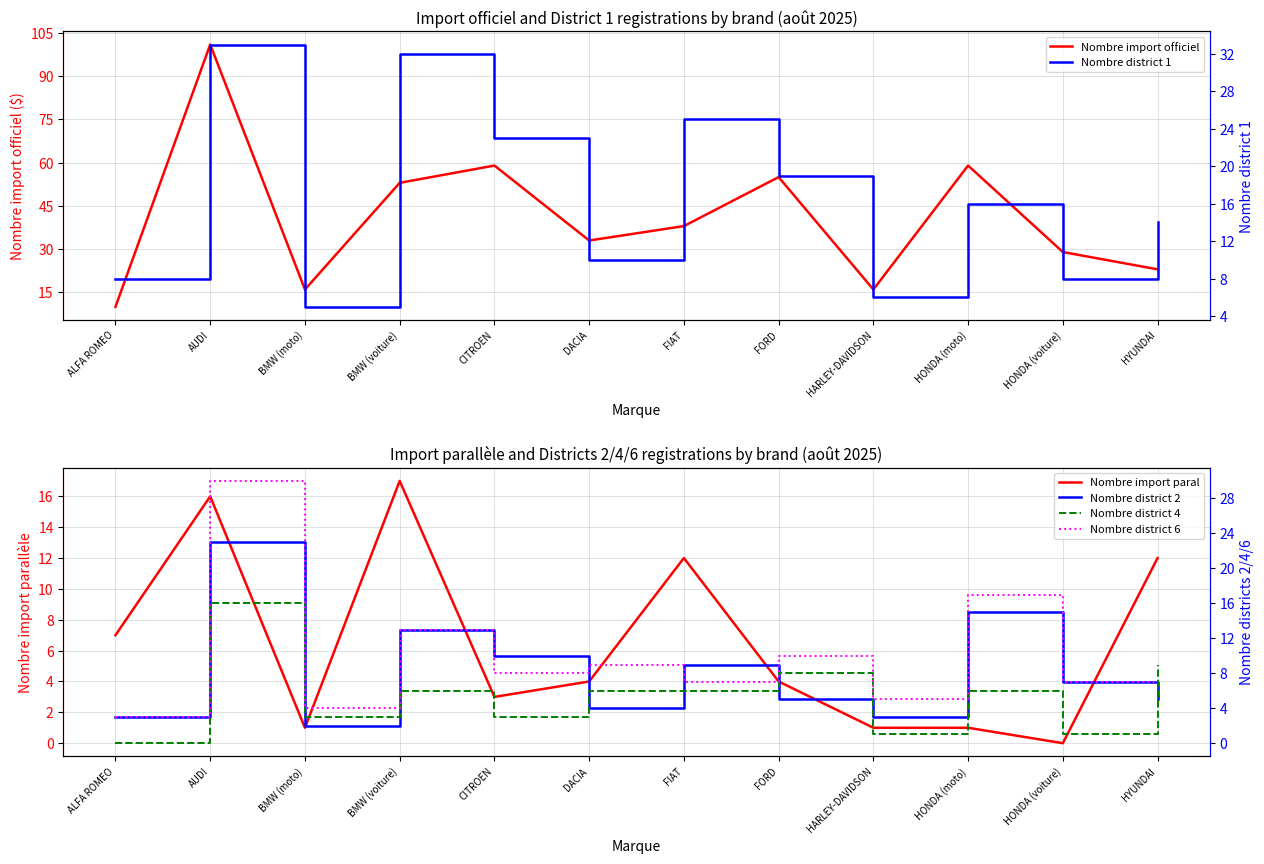

Reading left to right, extract all data points from this chart.

Nombre import officiel: ALFA ROMEO=10	AUDI=101	BMW (moto)=16	BMW (voiture)=53	CITROEN=59	DACIA=33	FIAT=38	FORD=55	HARLEY-DAVIDSON=16	HONDA (moto)=59	HONDA (voiture)=29	HYUNDAI=23
Nombre import paral: ALFA ROMEO=7	AUDI=16	BMW (moto)=1	BMW (voiture)=17	CITROEN=3	DACIA=4	FIAT=12	FORD=4	HARLEY-DAVIDSON=1	HONDA (moto)=1	HONDA (voiture)=0	HYUNDAI=12
Nombre district 1: ALFA ROMEO=8	AUDI=33	BMW (moto)=5	BMW (voiture)=32	CITROEN=23	DACIA=10	FIAT=25	FORD=19	HARLEY-DAVIDSON=6	HONDA (moto)=16	HONDA (voiture)=8	HYUNDAI=14
Nombre district 2: ALFA ROMEO=3	AUDI=23	BMW (moto)=2	BMW (voiture)=13	CITROEN=10	DACIA=4	FIAT=9	FORD=5	HARLEY-DAVIDSON=3	HONDA (moto)=15	HONDA (voiture)=7	HYUNDAI=5
Nombre district 4: ALFA ROMEO=0	AUDI=16	BMW (moto)=3	BMW (voiture)=6	CITROEN=3	DACIA=6	FIAT=6	FORD=8	HARLEY-DAVIDSON=1	HONDA (moto)=6	HONDA (voiture)=1	HYUNDAI=9
Nombre district 6: ALFA ROMEO=3	AUDI=30	BMW (moto)=4	BMW (voiture)=13	CITROEN=8	DACIA=9	FIAT=7	FORD=10	HARLEY-DAVIDSON=5	HONDA (moto)=17	HONDA (voiture)=7	HYUNDAI=7